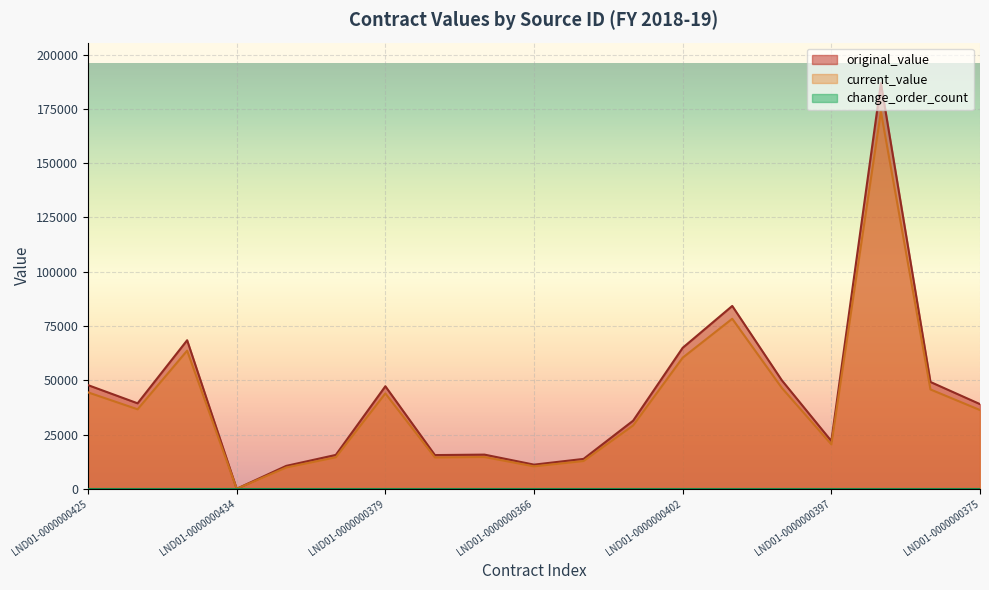

How many interior local valleys does the original_value series have?

5